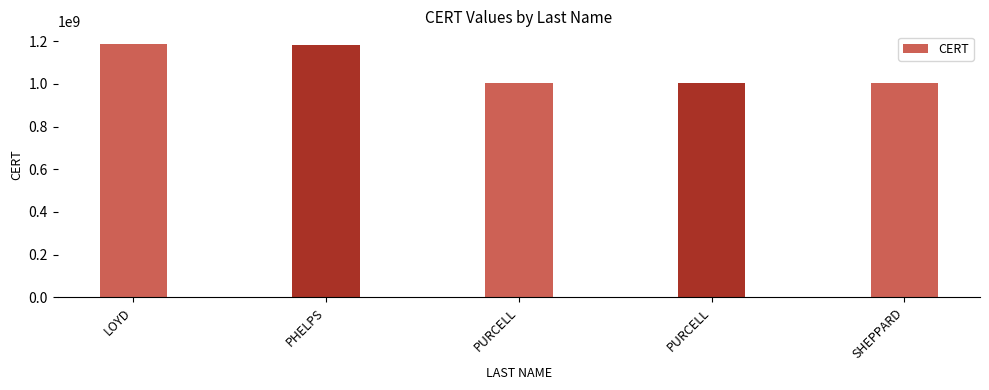

The chart shows a value of 1003078461 at PURCELL. True or false?

True